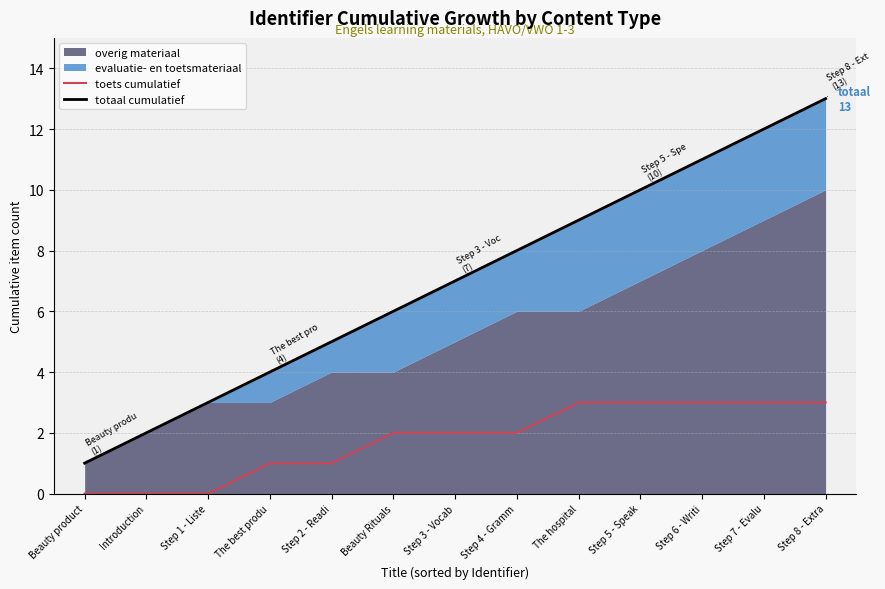

Does the chart display data point markers on the line(s)?

No